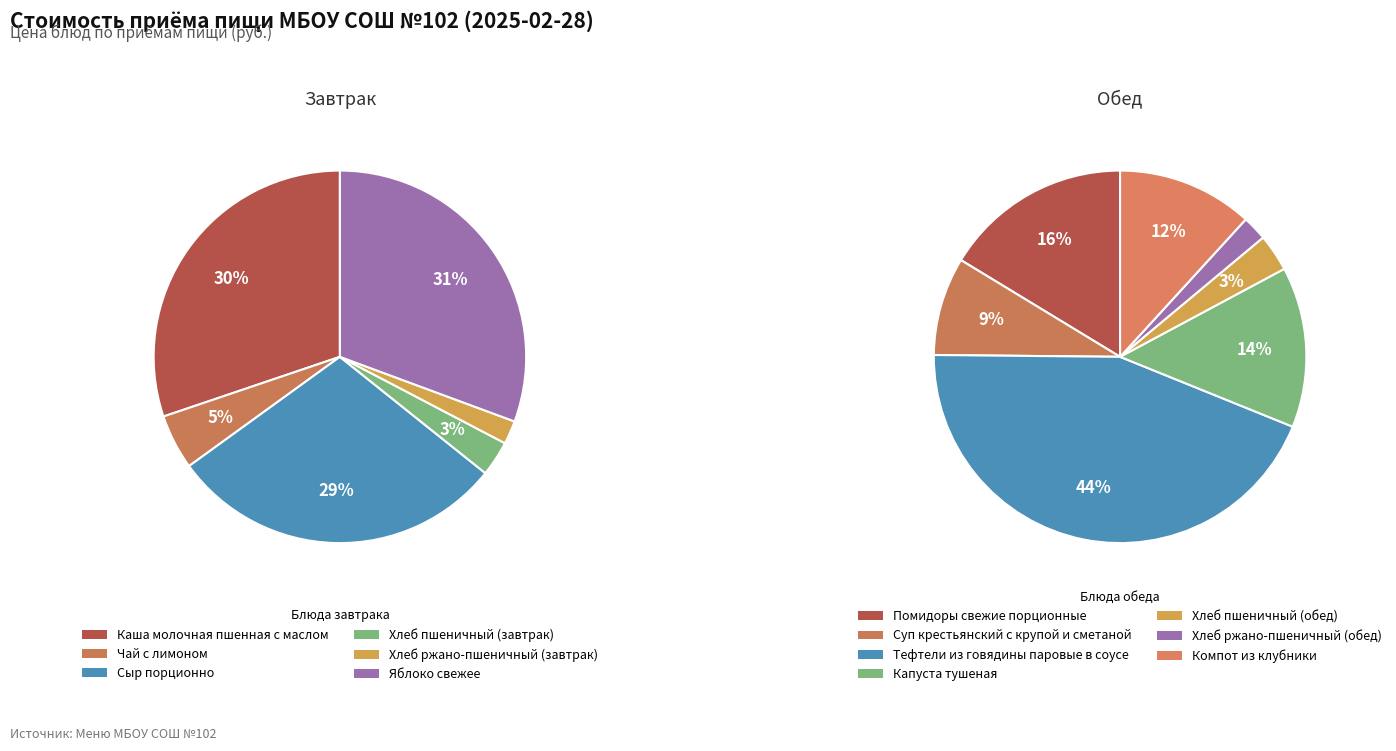

Does Яблоко свежее account for over 50% of the chart?

No